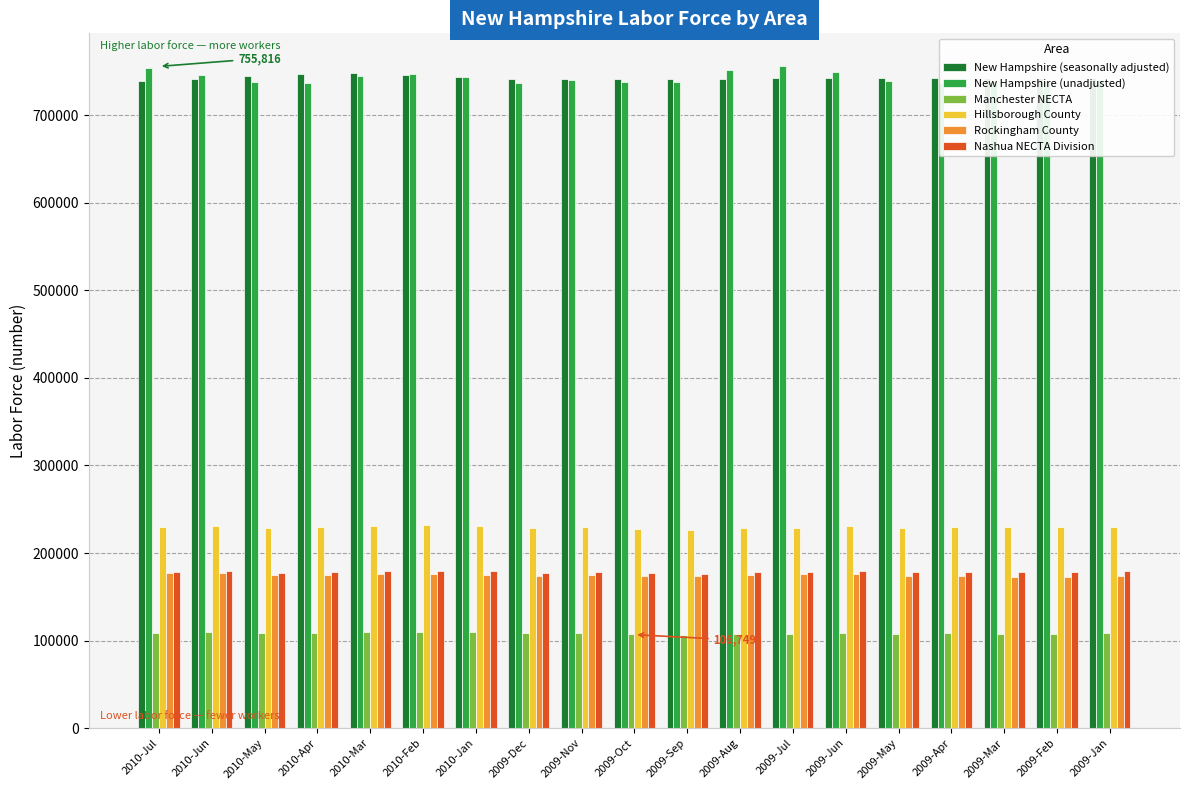

What is the label of the 1st bar from the right?

2009-Jan